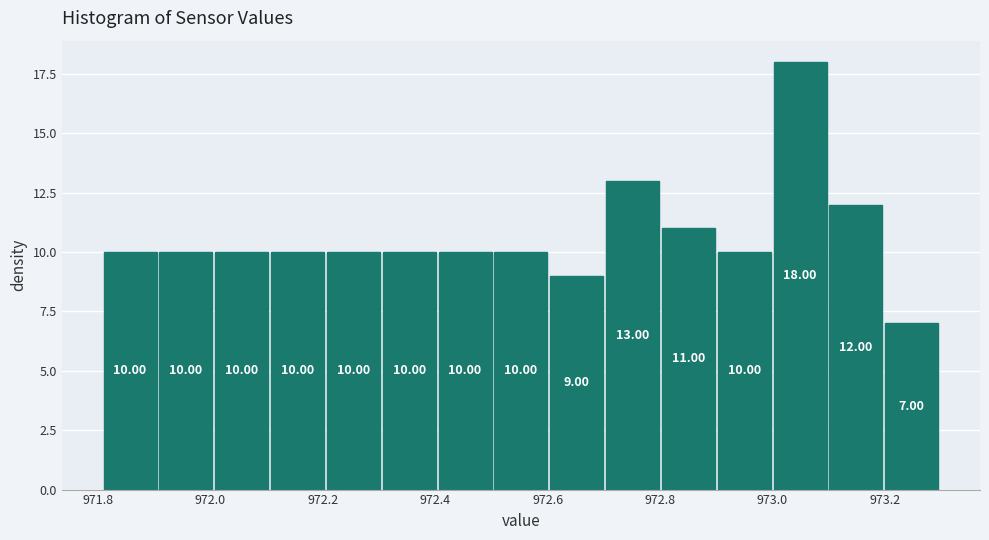

Reading left to right, transcribe this chart: for each bar, give the range it covers on the x-axis and its height. The bar edges are not printed on the chart, so give them approximately, as read against the axis.

971.82 to 971.90: 10.00
971.90 to 972.00: 10.00
972.00 to 972.10: 10.00
972.10 to 972.20: 10.00
972.20 to 972.30: 10.00
972.30 to 972.40: 10.00
972.40 to 972.50: 10.00
972.50 to 972.60: 10.00
972.60 to 972.70: 9.00
972.70 to 972.80: 13.00
972.80 to 972.90: 11.00
972.90 to 973.00: 10.00
973.00 to 973.10: 18.00
973.10 to 973.20: 12.00
973.20 to 973.30: 7.00